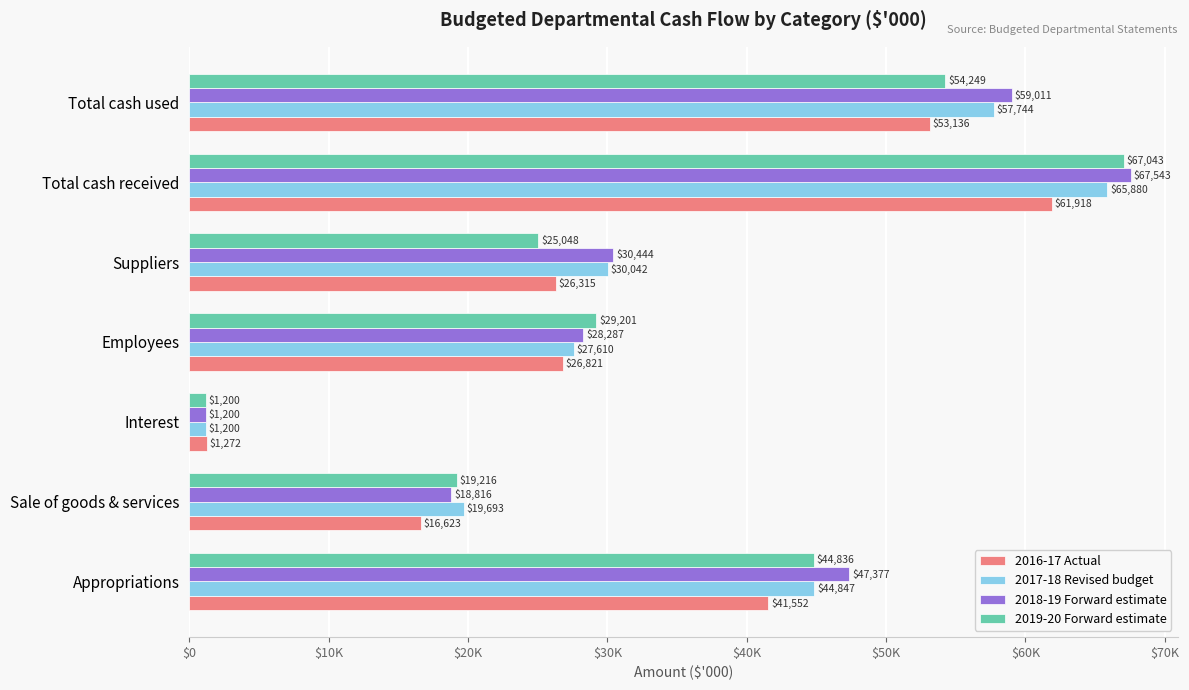

What are all the series names shown in the legend?

2016-17 Actual, 2017-18 Revised budget, 2018-19 Forward estimate, 2019-20 Forward estimate